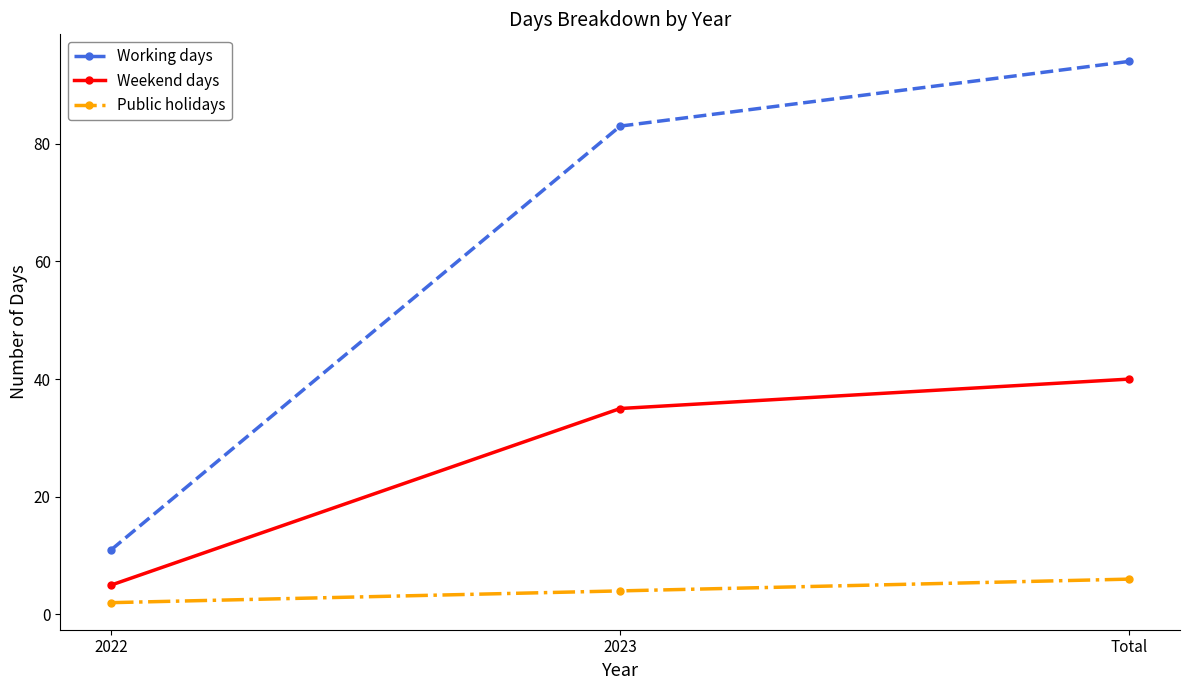

List the labels in order of Public holidays value, largest first.

Total, 2023, 2022